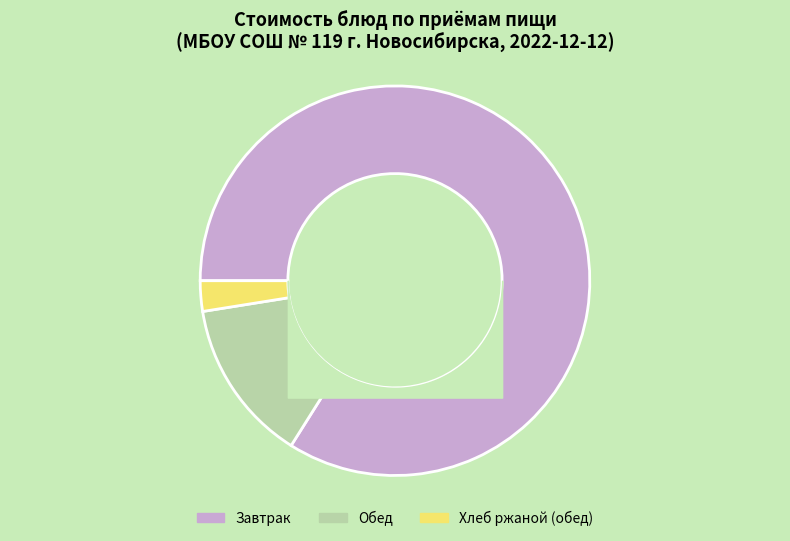

Does any single category account for the majority?

Yes